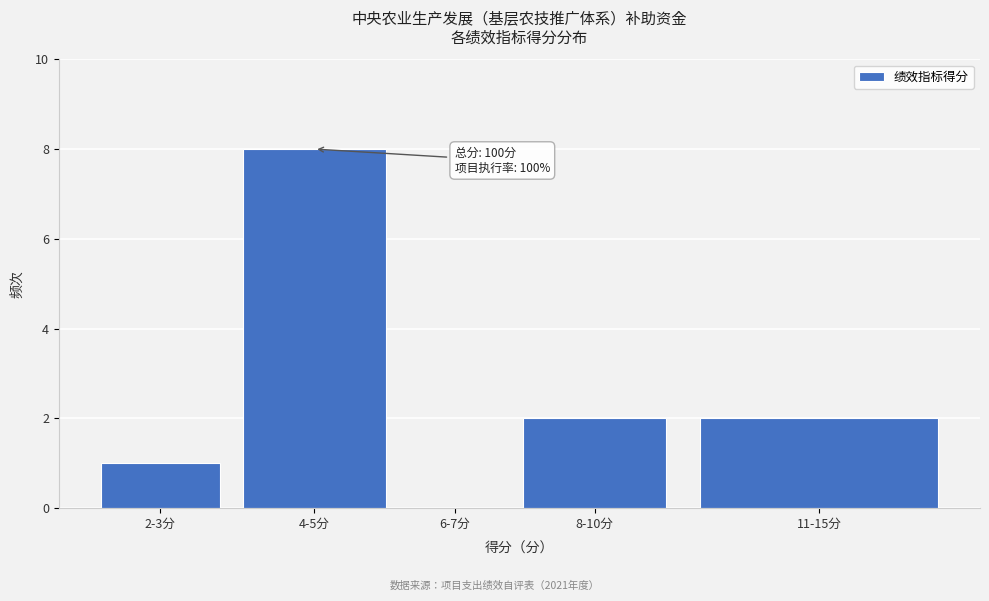

Reading left to right, extract all data points from this chart.

2-3分=1	4-5分=8	6-7分=0	8-10分=2	11-15分=2